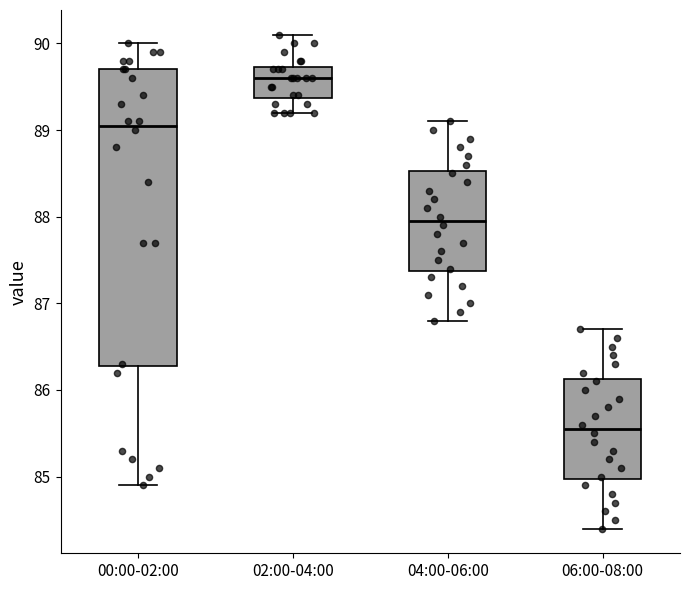

Reading left to right, read every box against the y-axis: the position of its median line, the range the box covers, and the ends of its whiskers. The values are not printed on the chart, so give them approximately, as read against the axis.

00:00-02:00: median 89.1, box 86.3 to 89.7, whiskers 84.9 to 90.0
02:00-04:00: median 89.6, box 89.4 to 89.7, whiskers 89.2 to 90.1
04:00-06:00: median 88.0, box 87.4 to 88.5, whiskers 86.8 to 89.1
06:00-08:00: median 85.6, box 85.0 to 86.1, whiskers 84.4 to 86.7